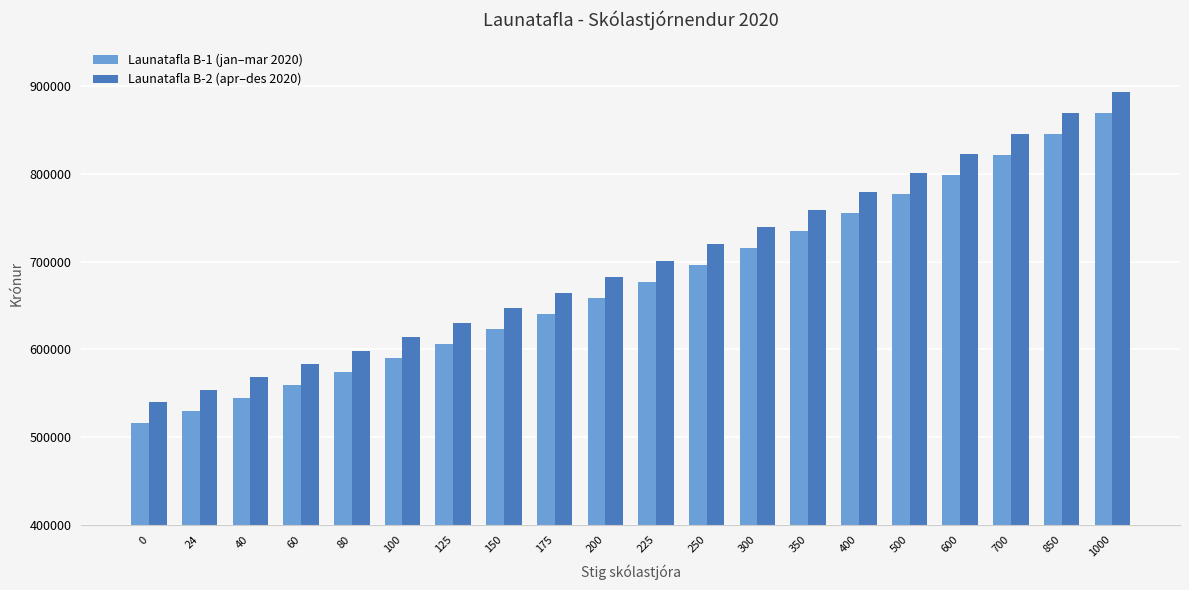

Read the Launatafla B-2 (apr–des 2020) value at 100.

614196